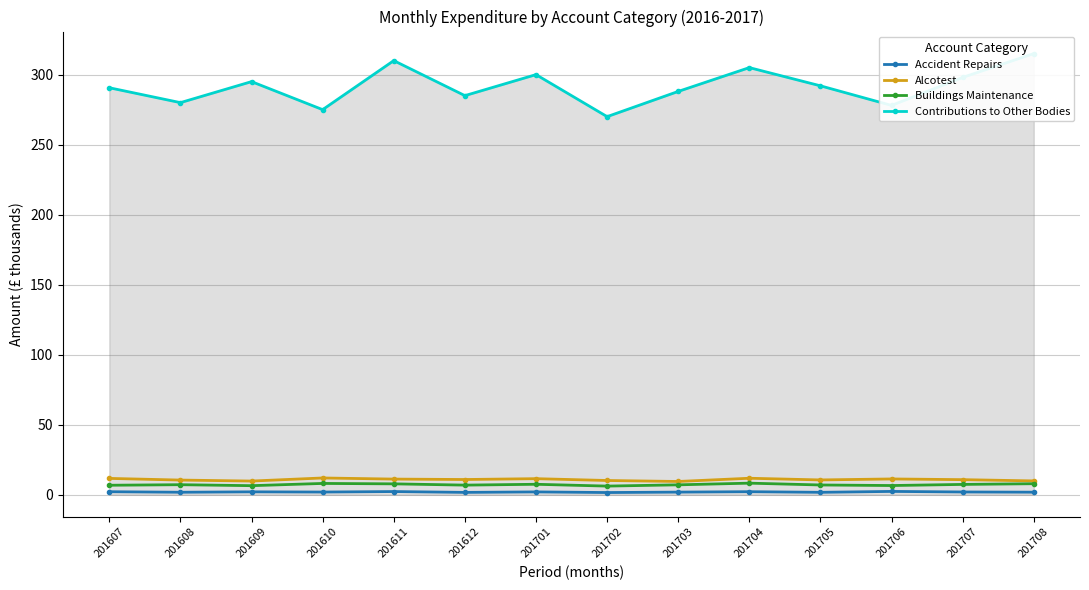

List the labels in order of Alcotest value, smallest first.

201703, 201609, 201708, 201702, 201608, 201705, 201707, 201612, 201611, 201706, 201701, 201607, 201704, 201610